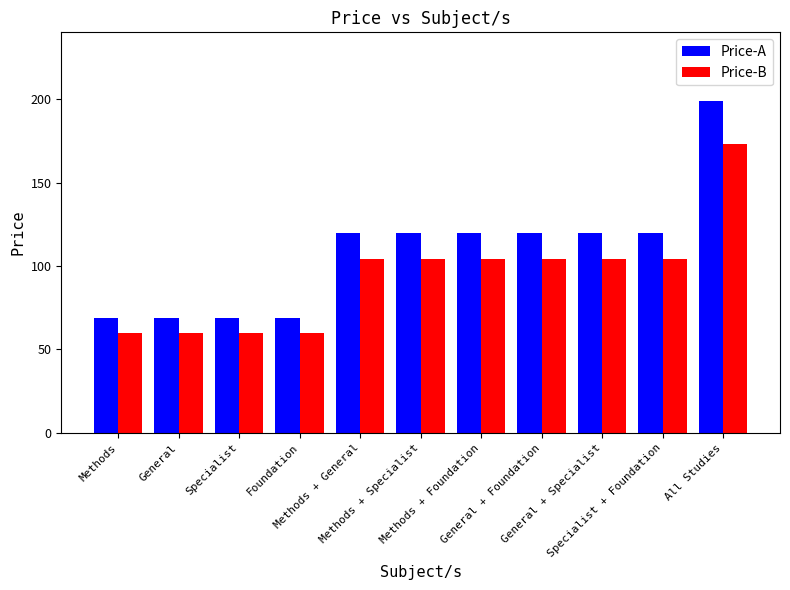

What is the highest value of the Price-B series?

173.1